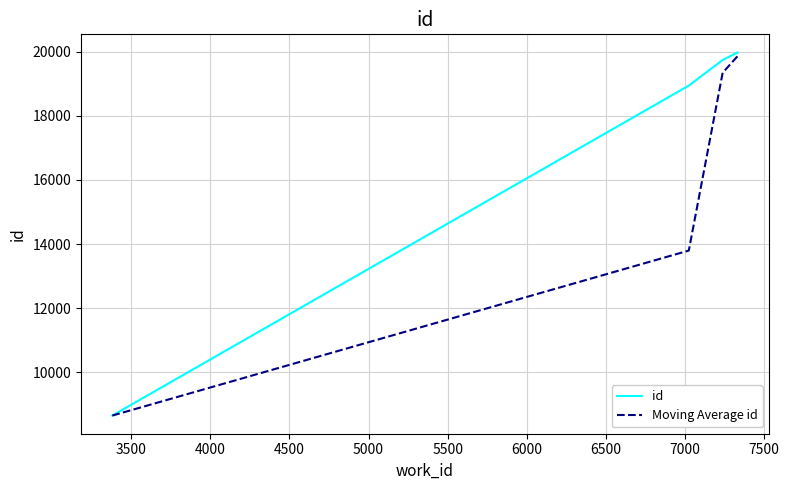

At how many categories does at least one series exceed 10850?

3